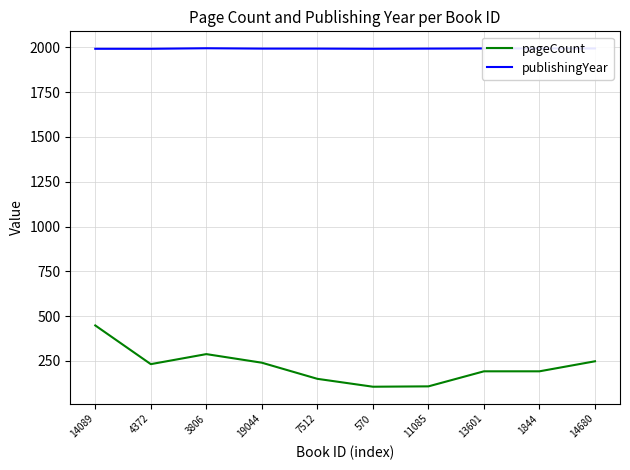

True or false: pageCount and publishingYear cross at least once.

False